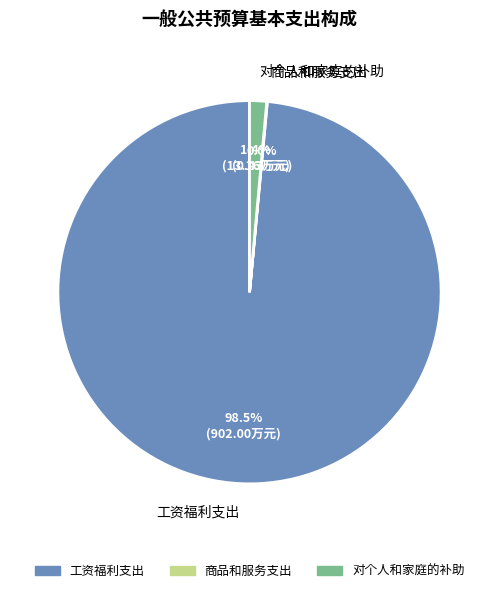

To the nearest percent, what portion does 对个人和家庭的补助 represent?

1%